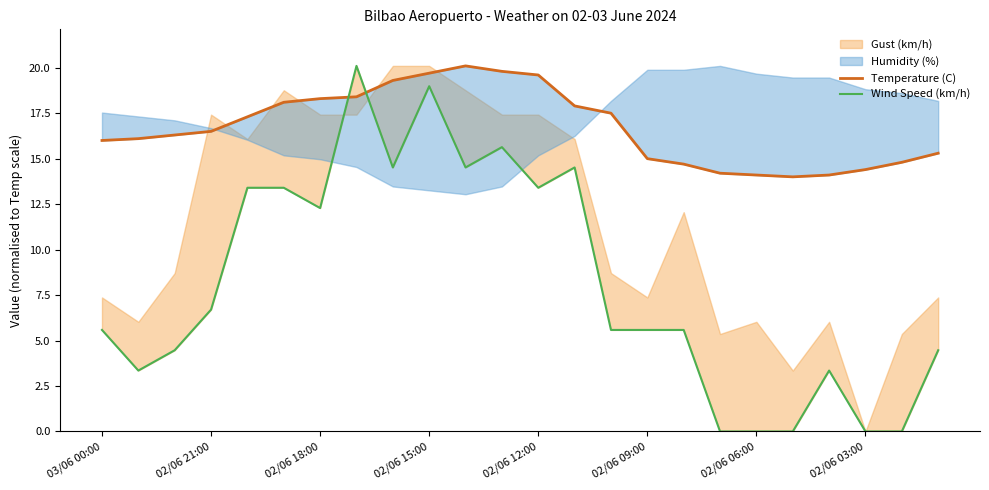

Which series has the largest total across all categories?

Temperature (C)